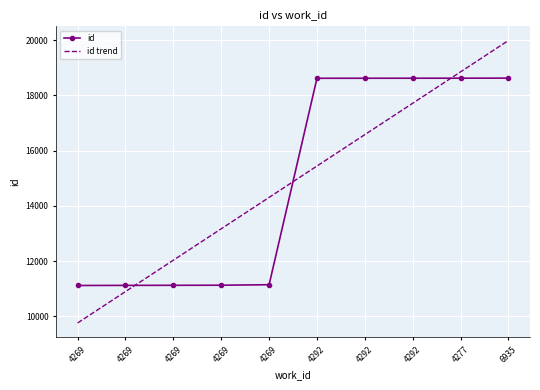

What are all the series names shown in the legend?

id, id trend